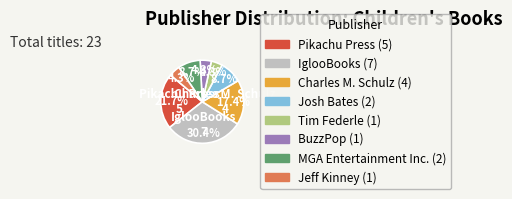

Is there any slice that represents more than half of the pie?

No